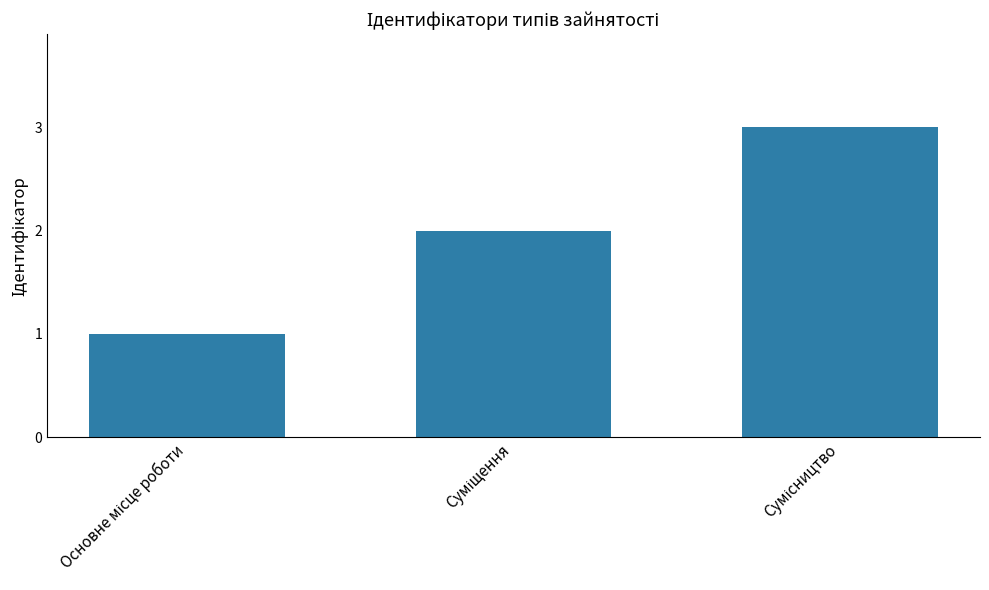

What is the sum of all values?

6